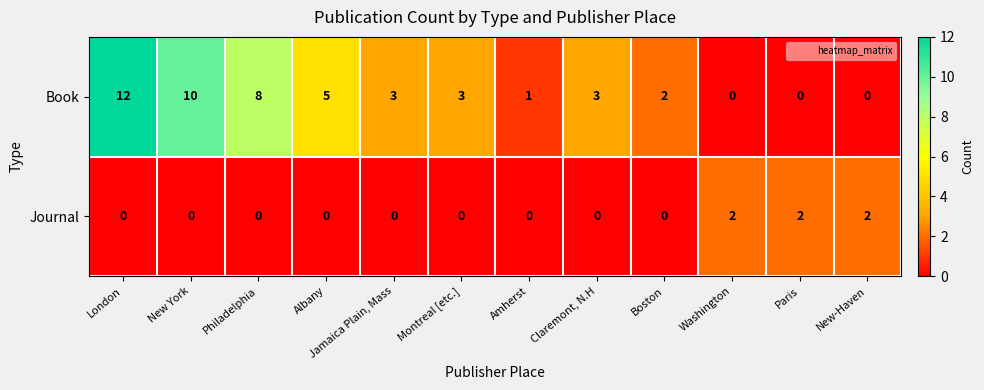

True or false: Book has a value of 0 at Amherst.

False